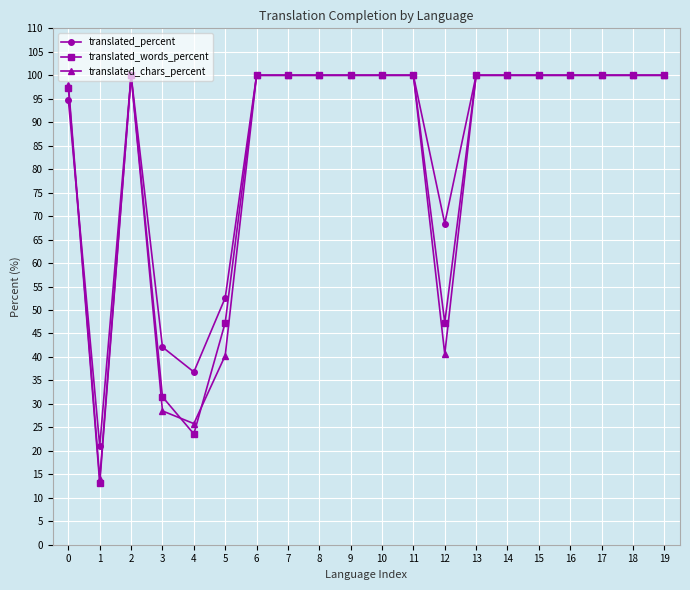

At which category does translated_chars_percent reach its first local valley?

1